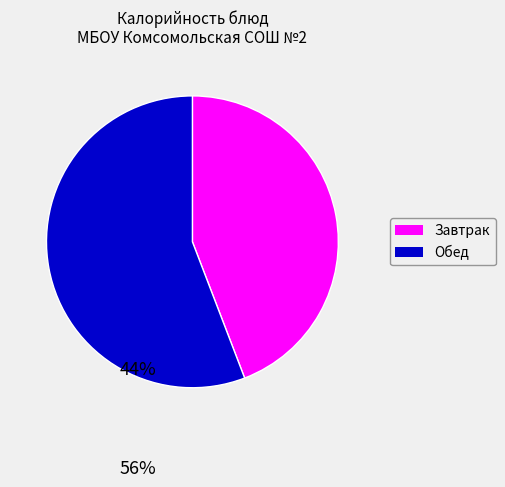

Is there any slice that represents more than half of the pie?

Yes